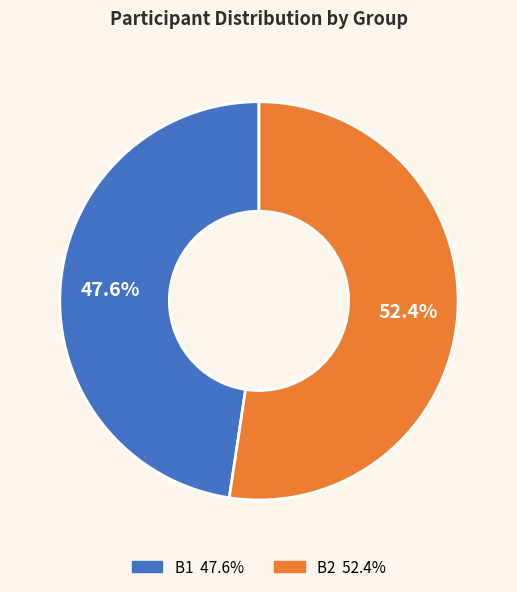

How many slices are in this pie chart?

2